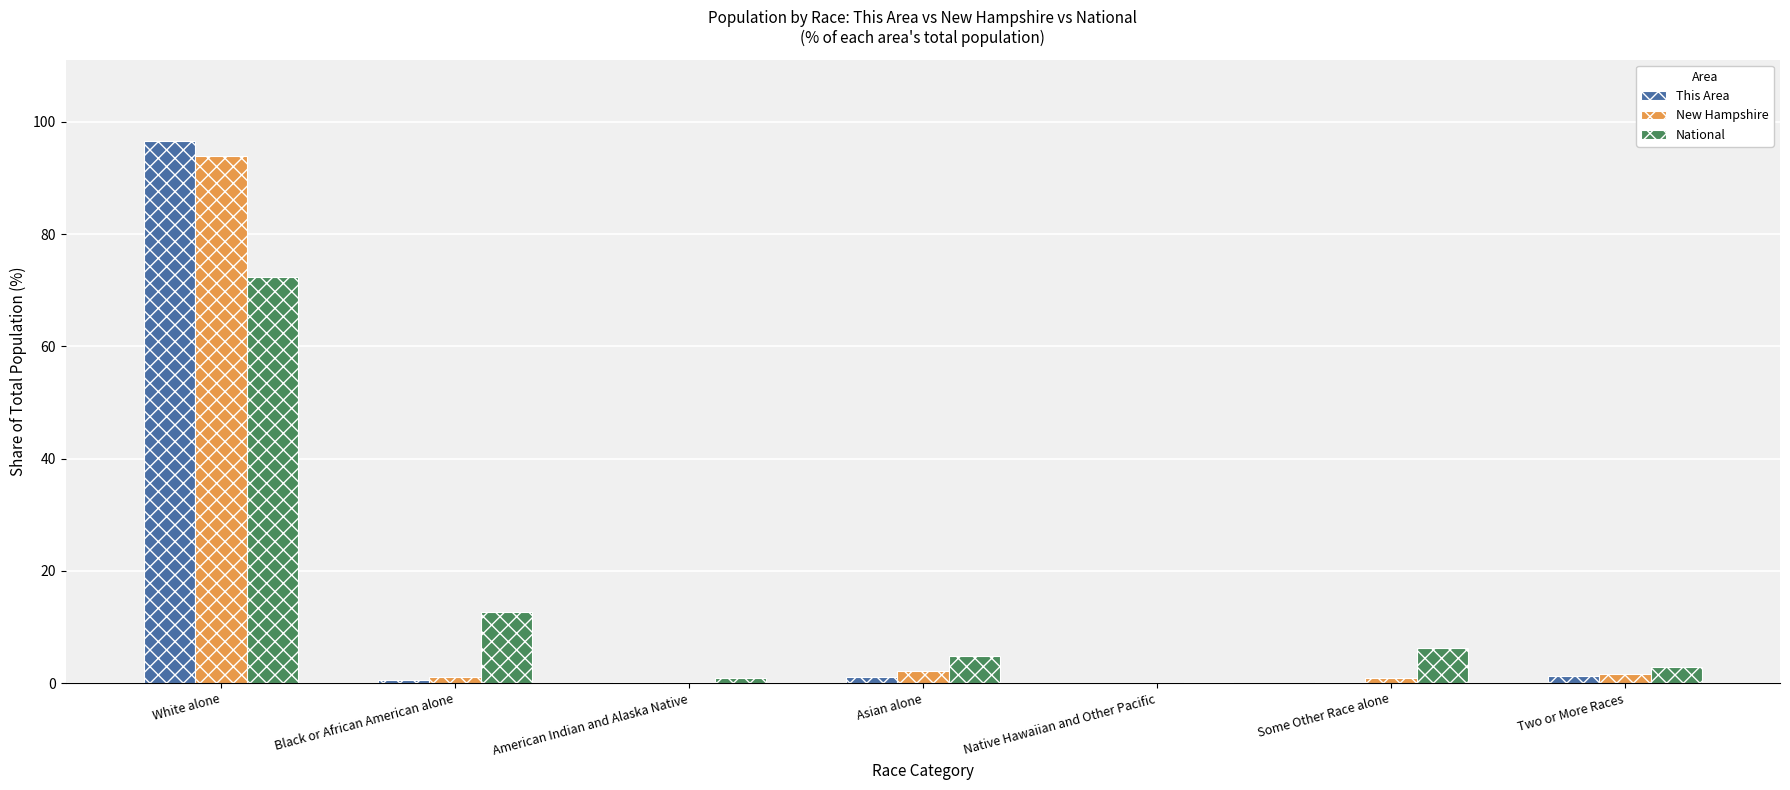

At which category does the chart reach its peak across all series?

White alone